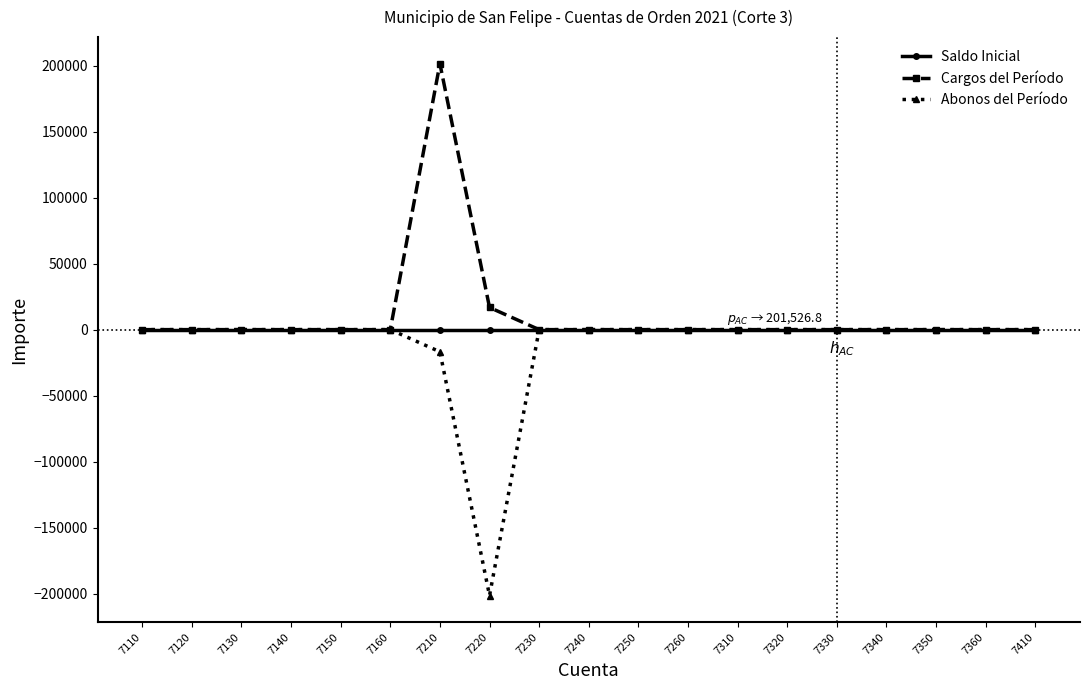

What is the total value across all series at 7210?

184735.8